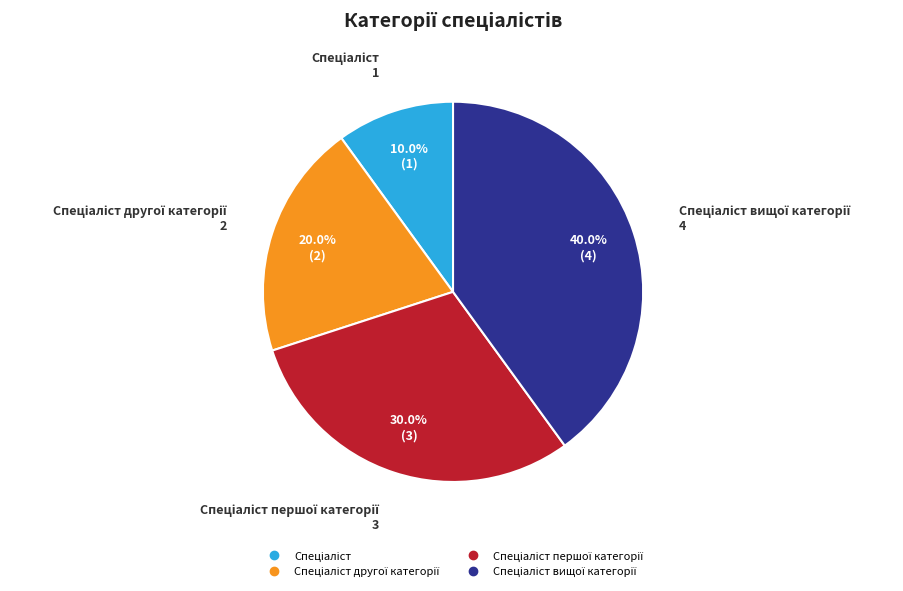

Is there a majority slice in this chart?

No